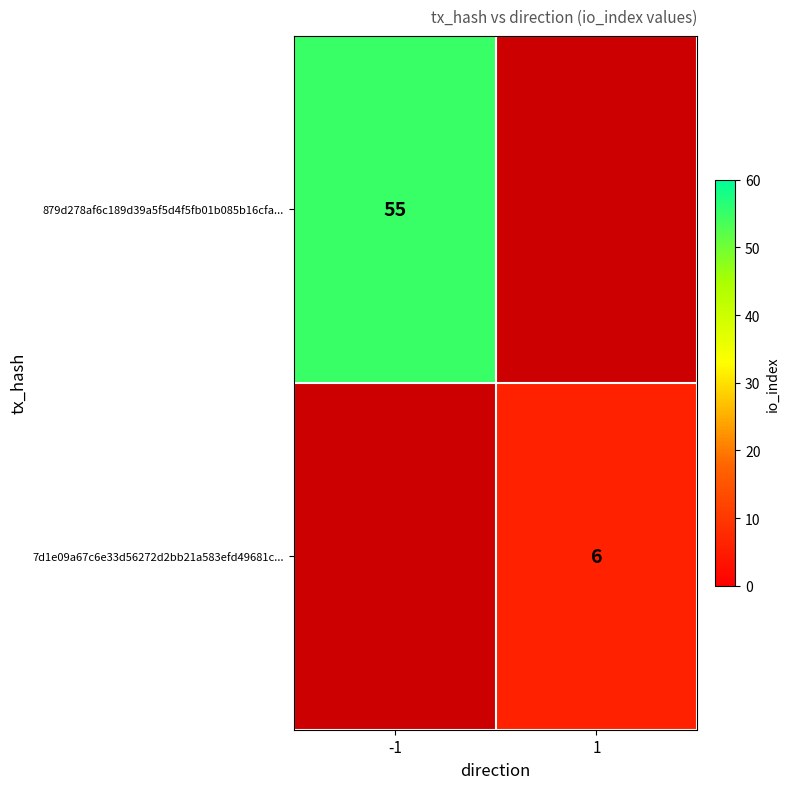

Is it true that 7d1e09a67c6e33d56272d2bb21a583efd49681c... equals 6 at 1?

True